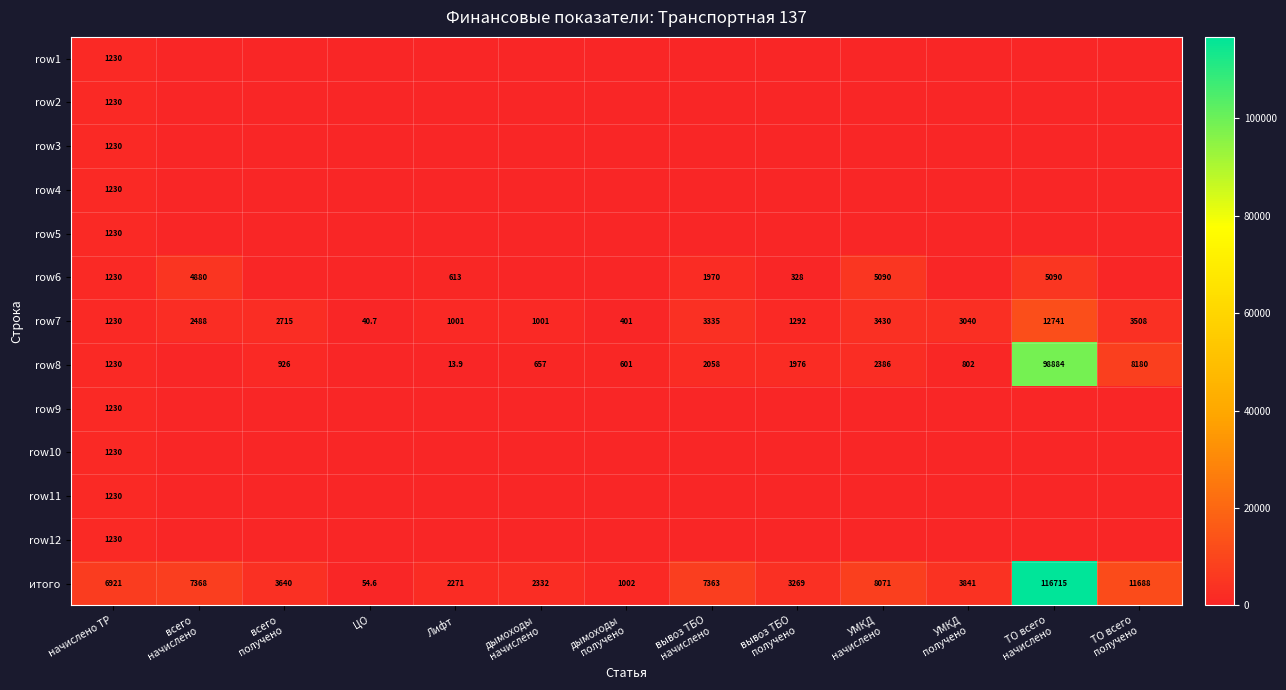

What is the difference between the highest and lowest values at начислено ТР?

5691.0